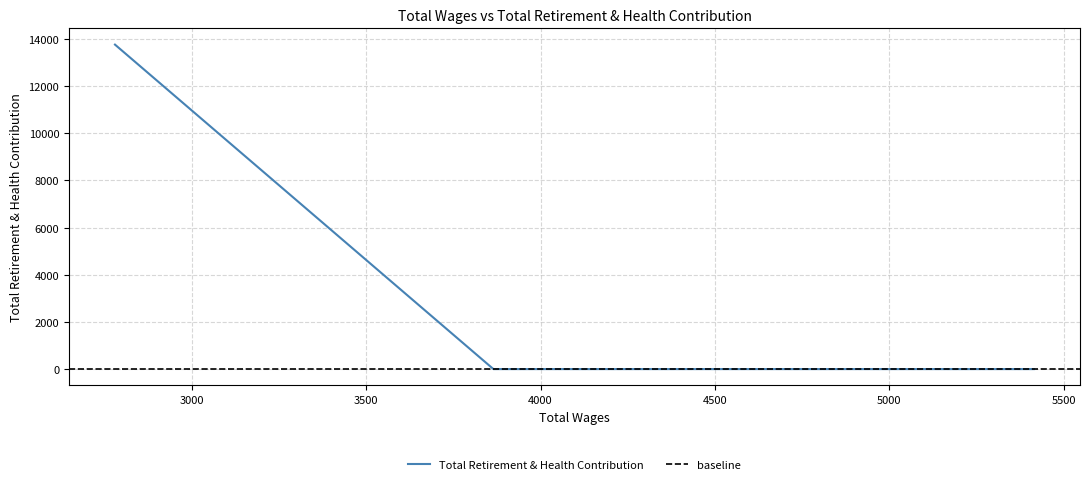

How many lines are shown in the chart?

1